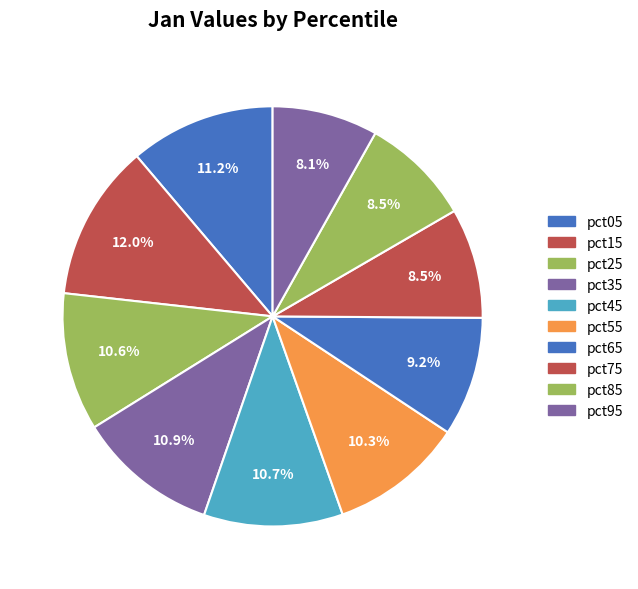

Count the number of slices in the pie.

10